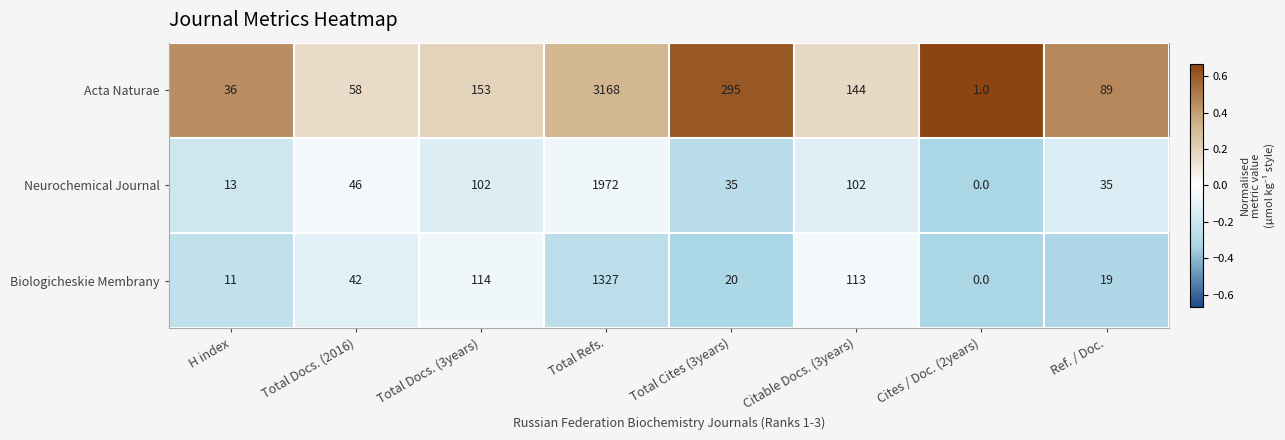

What is the difference between the highest and lowest values at Cites / Doc. (2years)?

1